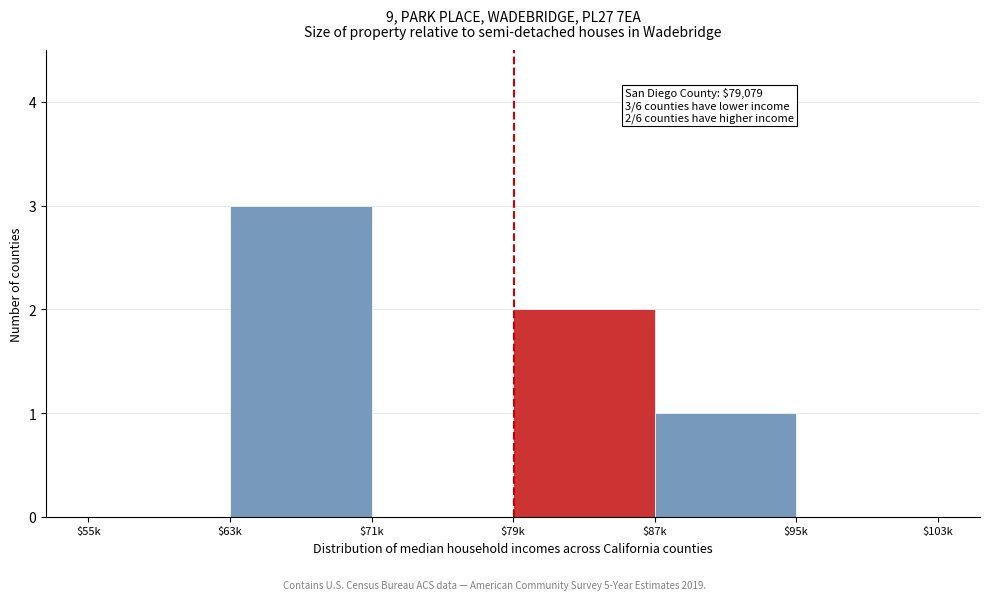

Read the value at $63k.

3